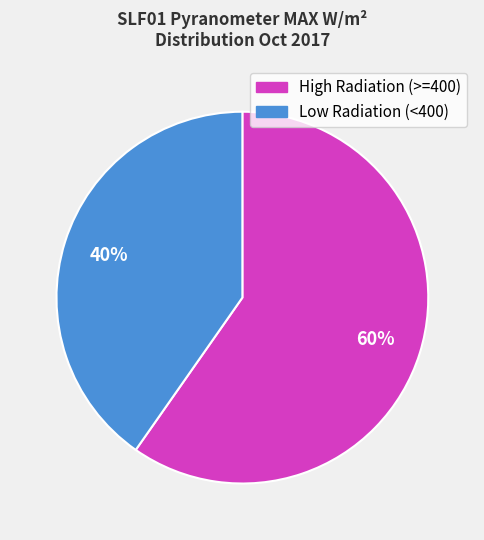

Does any single category account for the majority?

Yes